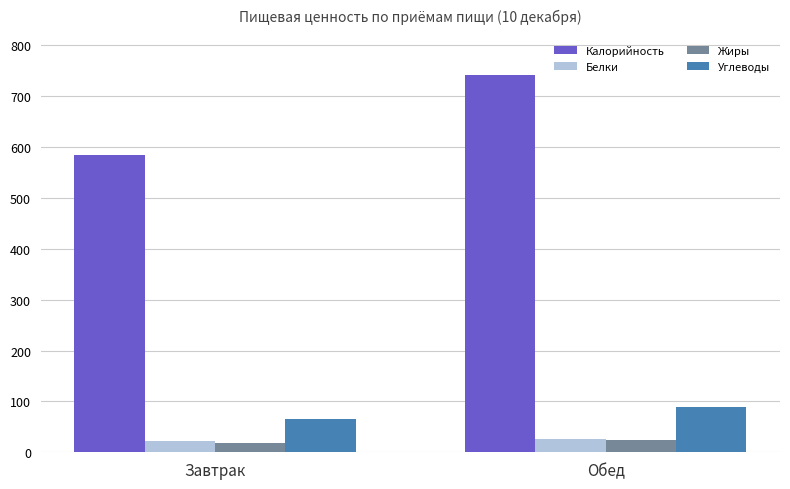

How many values in the Жиры series exceed 24?

1